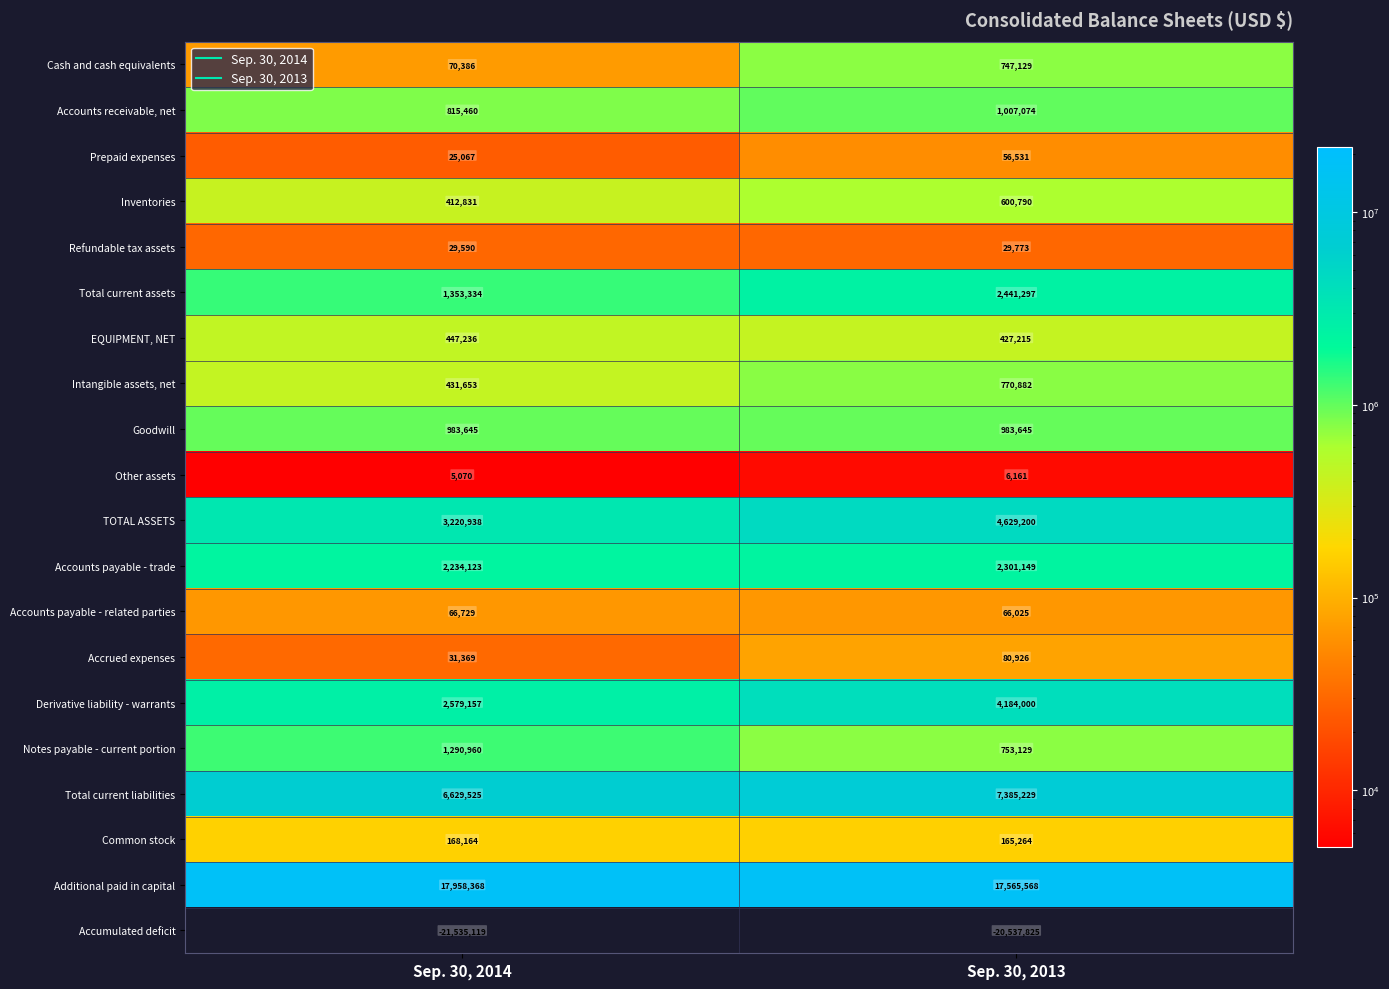

Which category has the lowest value across all series?

Sep. 30, 2014